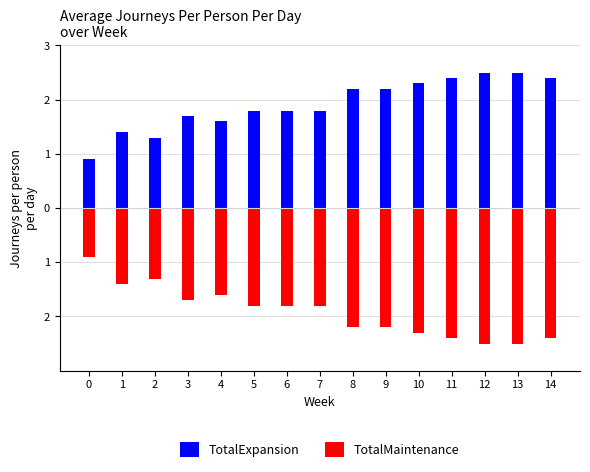

Which series has the widest spread of values?

TotalExpansion